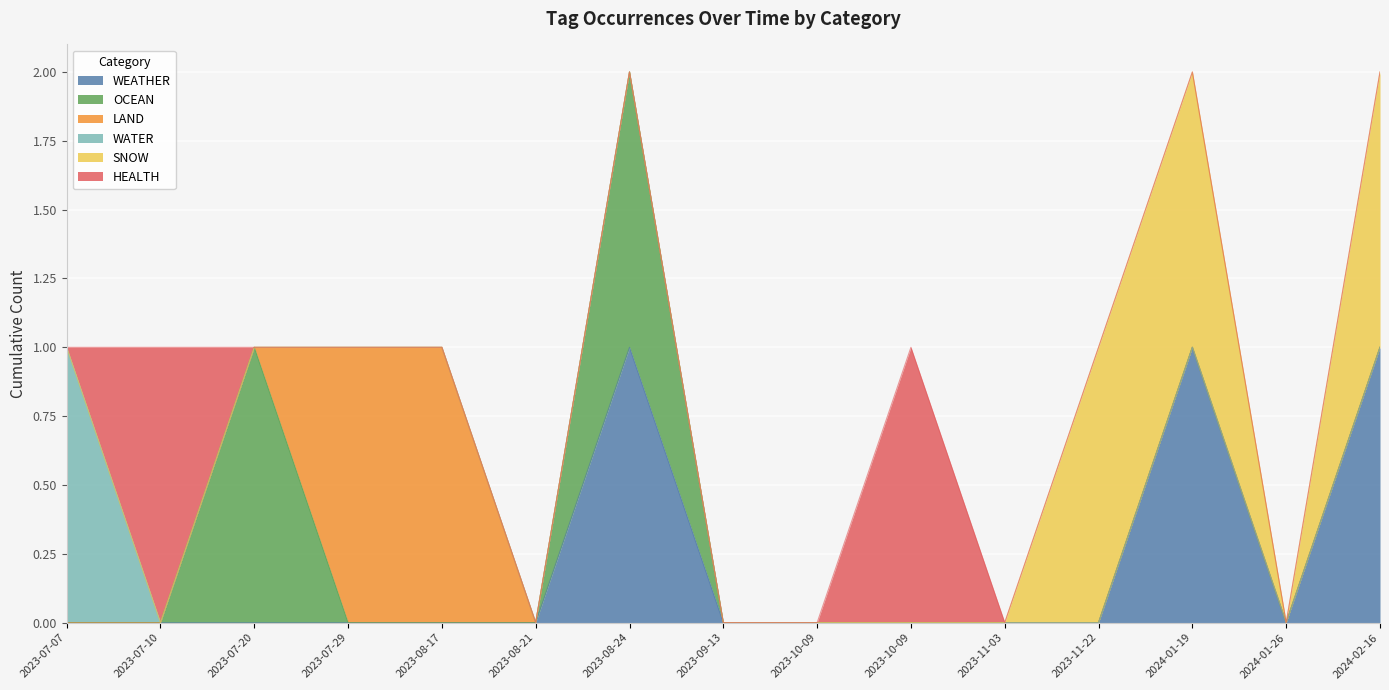

Rank the categories by WEATHER value from lowest to highest.

2023-07-20, 2023-07-10, 2023-09-13, 2023-08-21, 2023-07-07, 2023-08-17, 2023-07-29, 2023-11-22, 2024-01-26, 2023-10-09, 2023-11-03, 2023-10-09, 2023-08-24, 2024-01-19, 2024-02-16